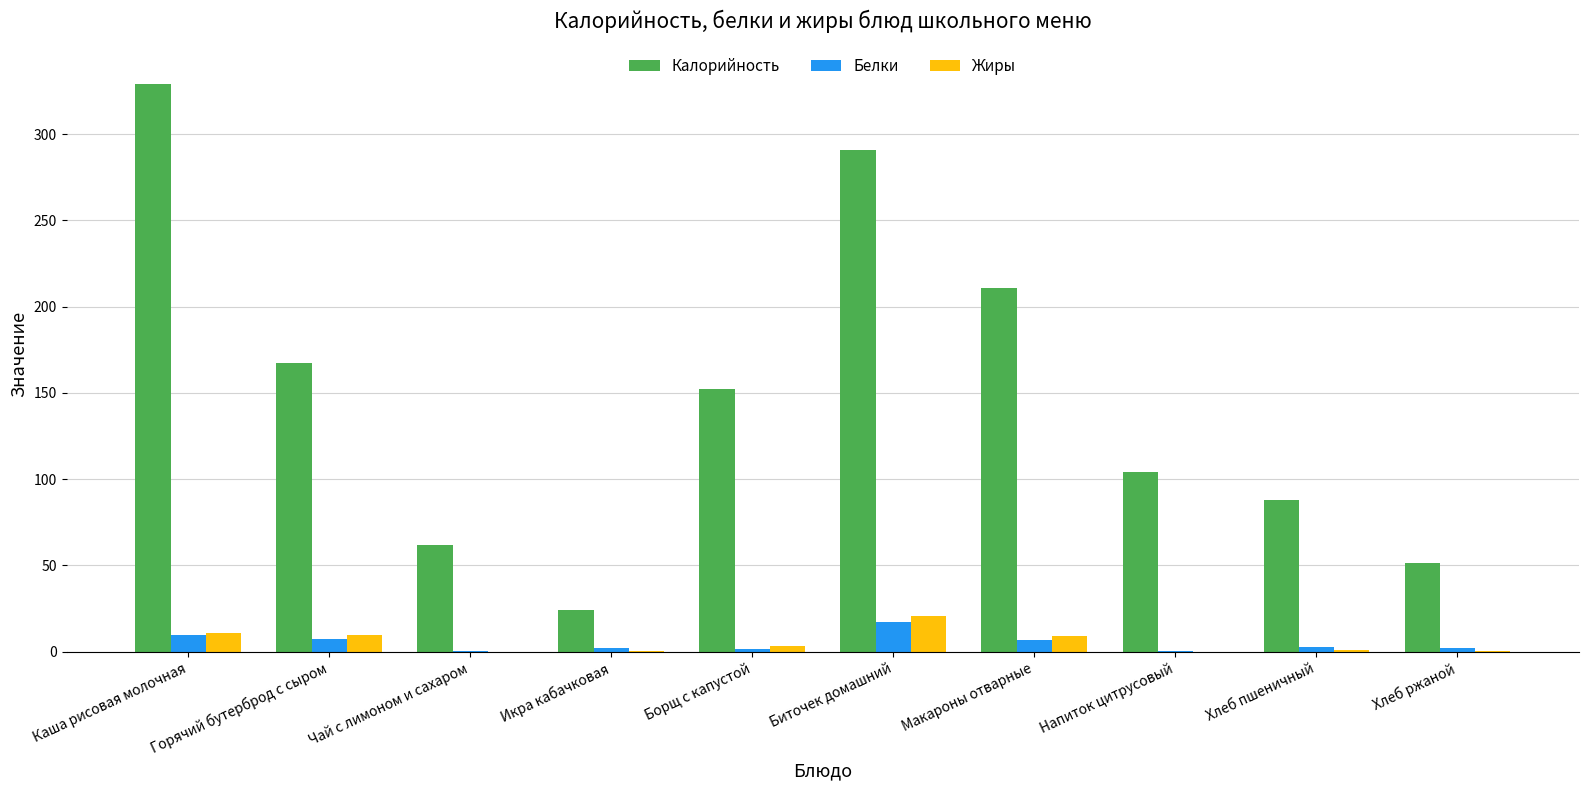

What value does the Жиры series have at Биточек домашний?

20.8